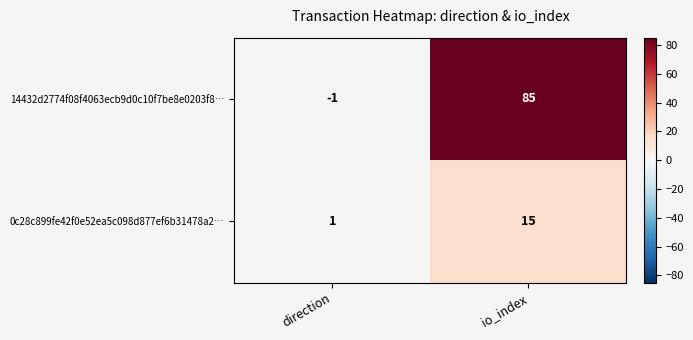

Between direction and io_index, which series saw the biggest shift?

14432d2774f08f4063ecb9d0c10f7be8e0203f8…